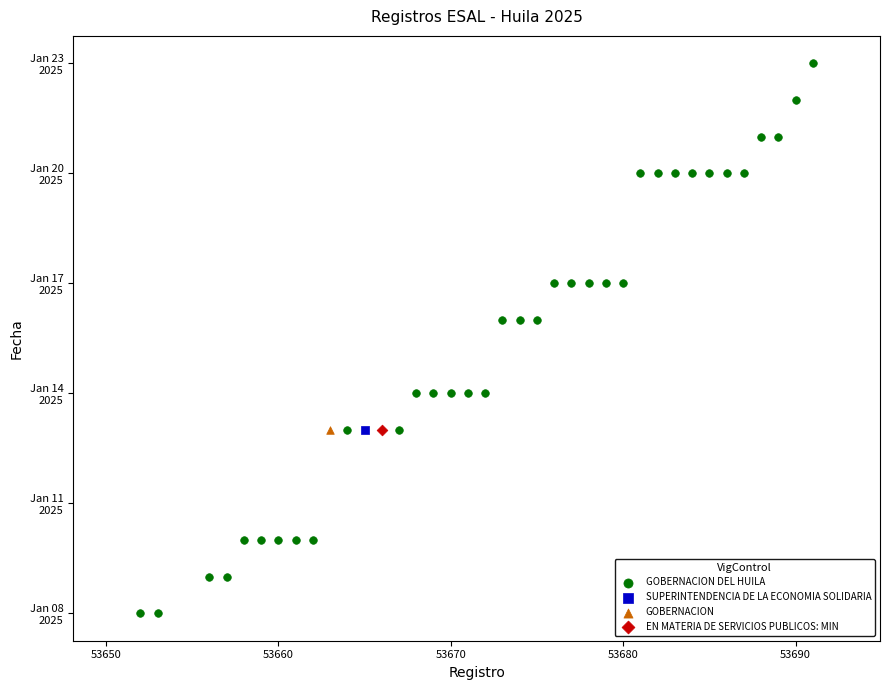

What are all the series names shown in the legend?

GOBERNACION DEL HUILA, SUPERINTENDENCIA DE LA ECONOMIA SOLIDARIA, GOBERNACION, EN MATERIA DE SERVICIOS PUBLICOS: MIN